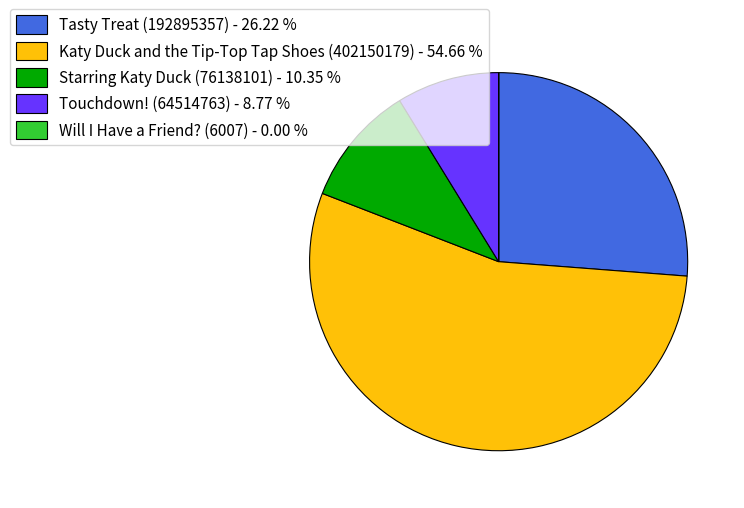

Is Starring Katy Duck (76138101) - 10.35 % the majority of the pie?

No